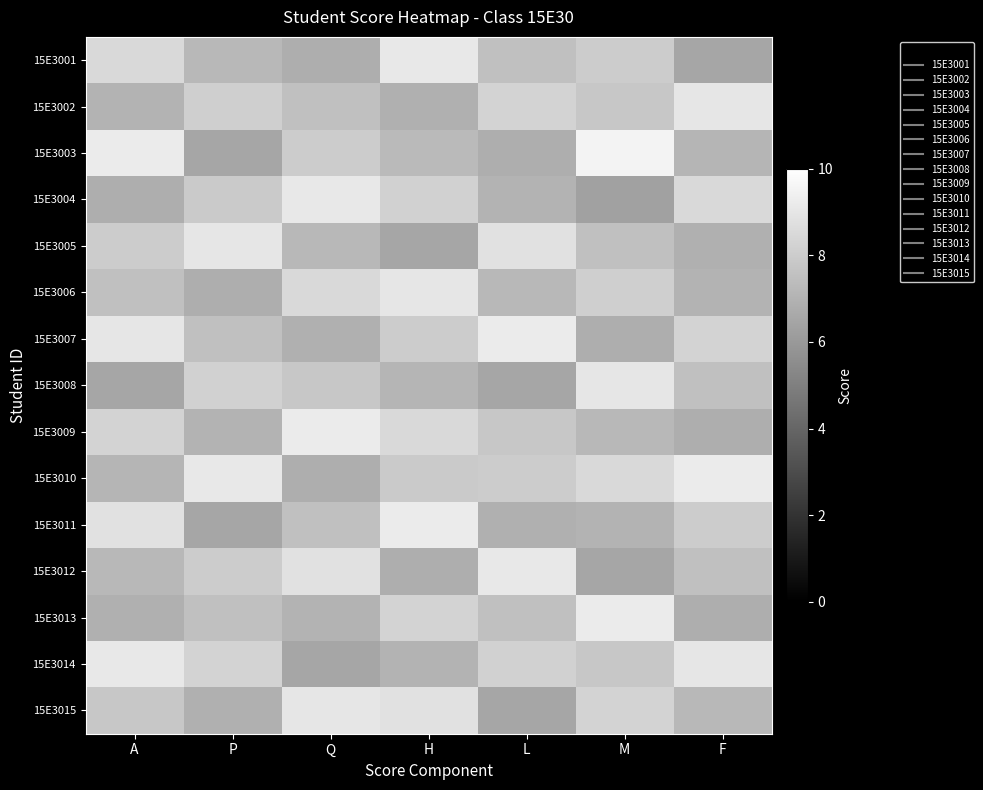

Rank the series at H from highest to lowest value.

15E3011, 15E3001, 15E3006, 15E3015, 15E3009, 15E3013, 15E3004, 15E3007, 15E3010, 15E3003, 15E3008, 15E3014, 15E3002, 15E3012, 15E3005